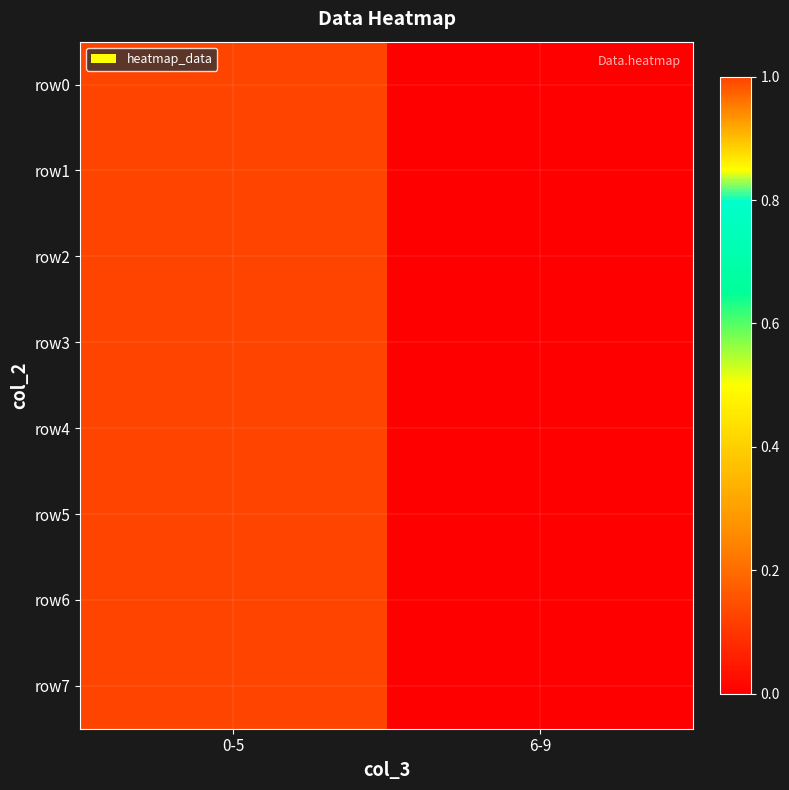

Which series has the largest total across all categories?

row0